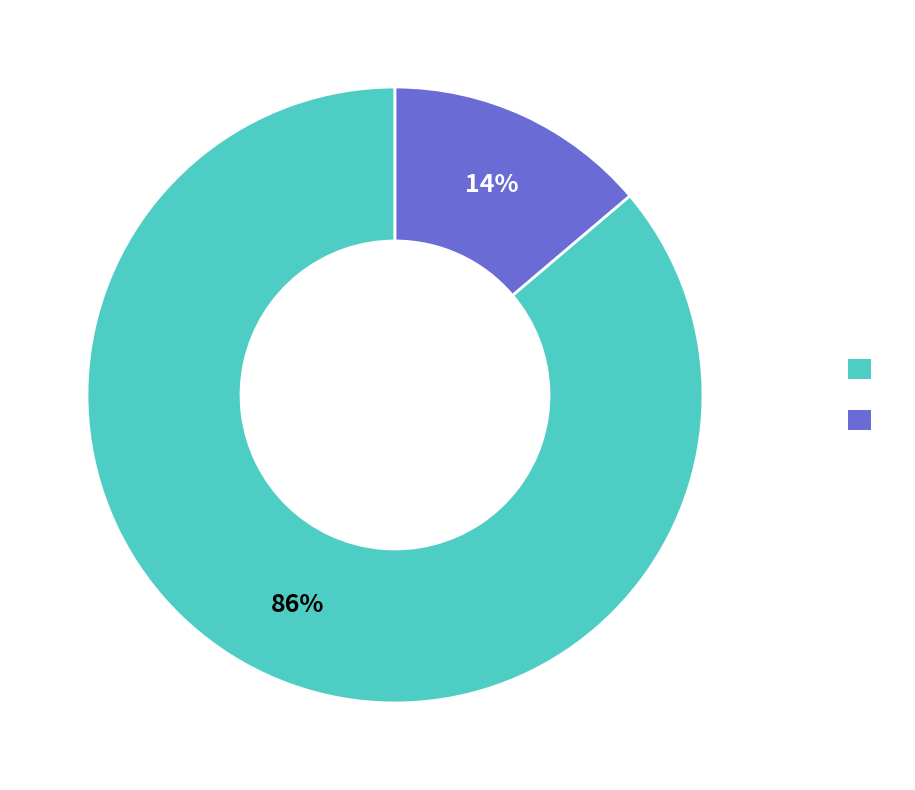

Count the number of slices in the pie.

2